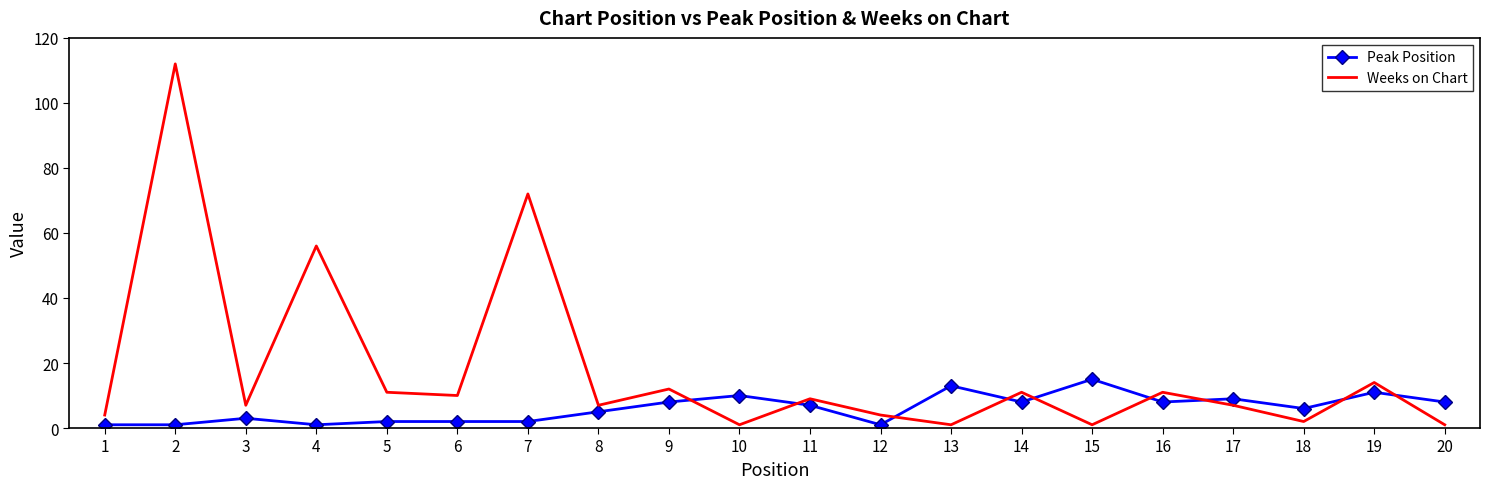

Rank the series by their maximum value, from lowest to highest.

Peak Position, Weeks on Chart